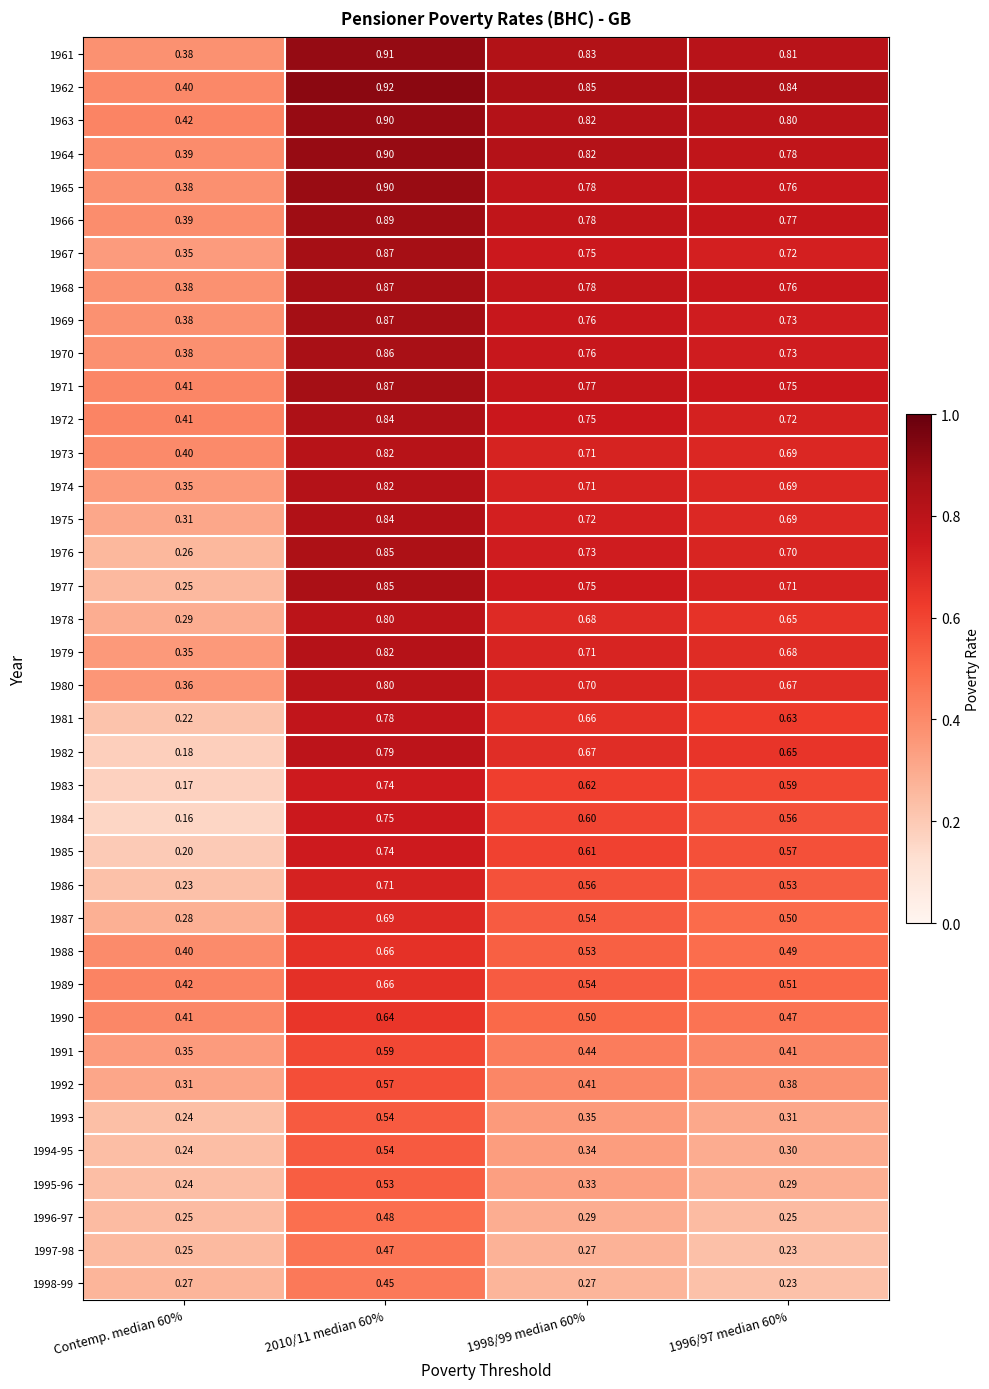

Is the value of 1964 at Contemp. median 60% greater than the value of 1997-98 at 1998/99 median 60%?

Yes